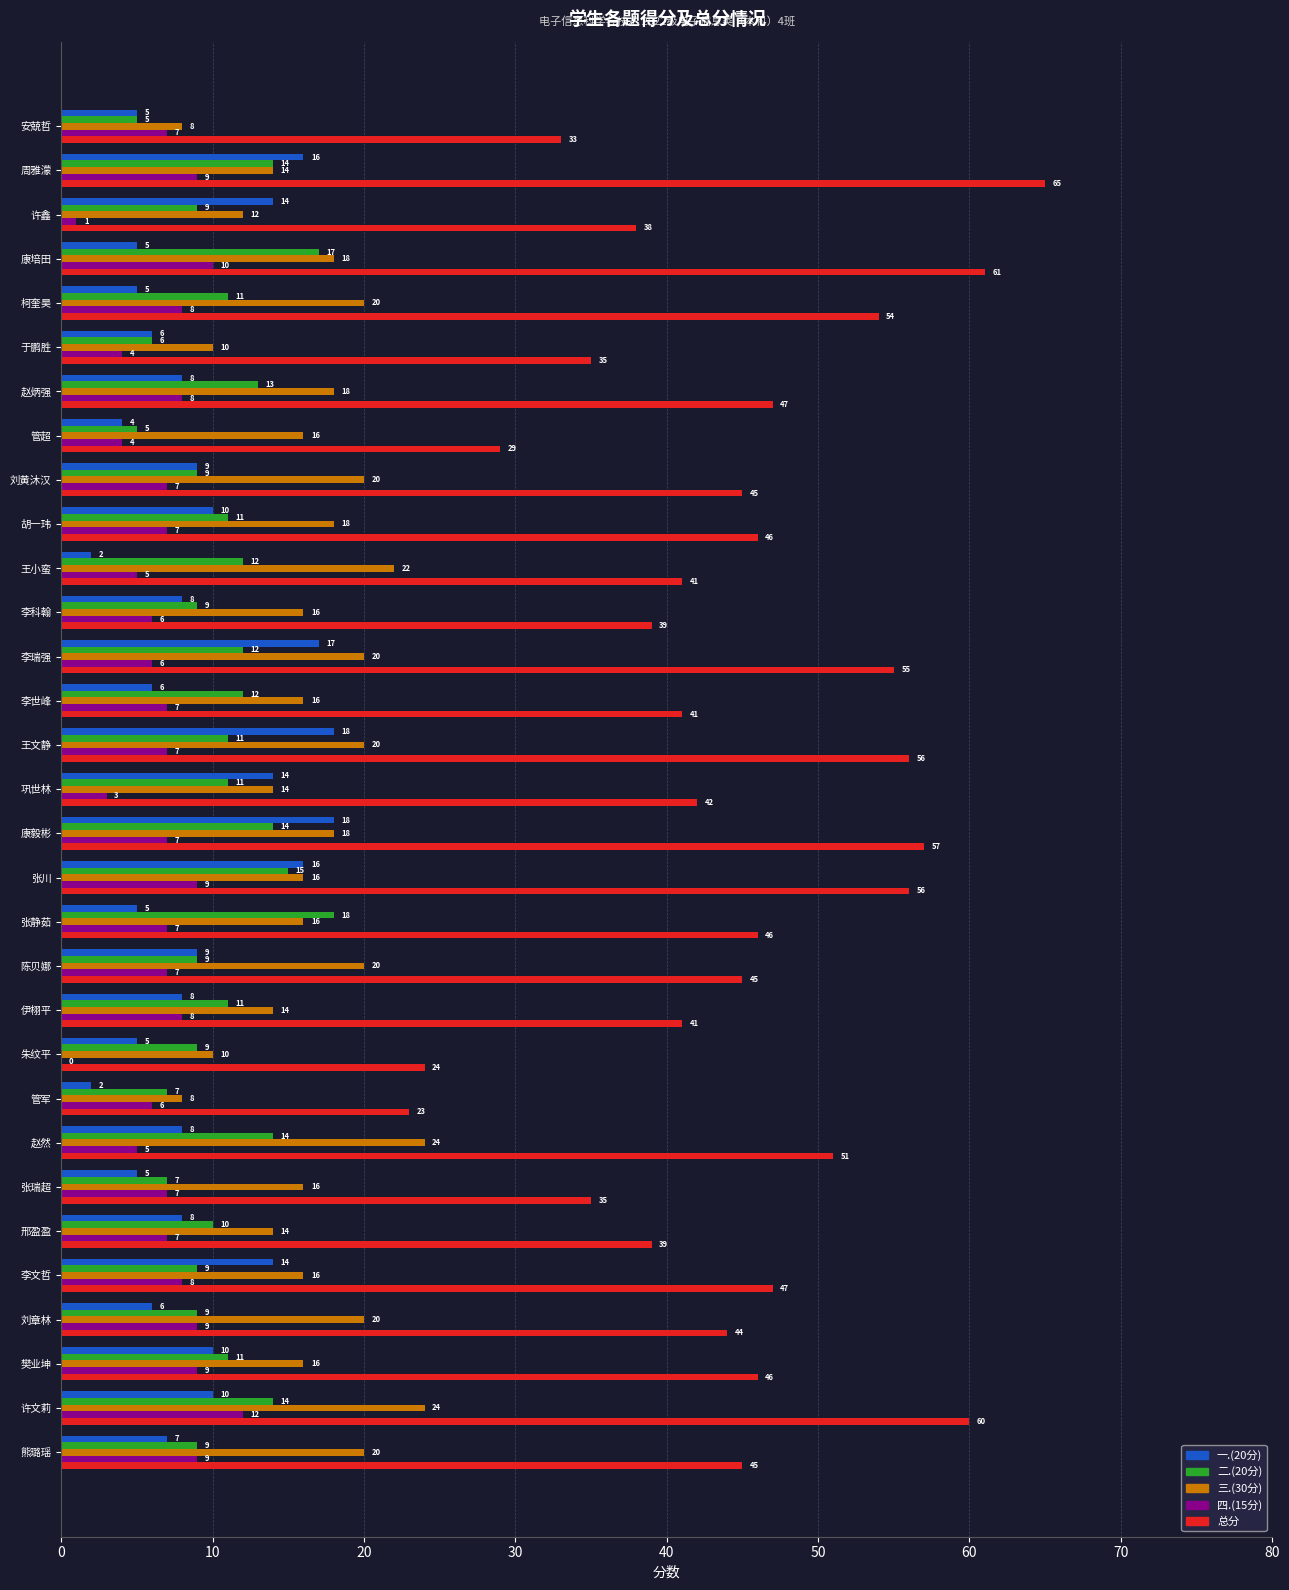

What is the approximate value of 三.(30分) at 陈贝娜, to the nearest 10?

20